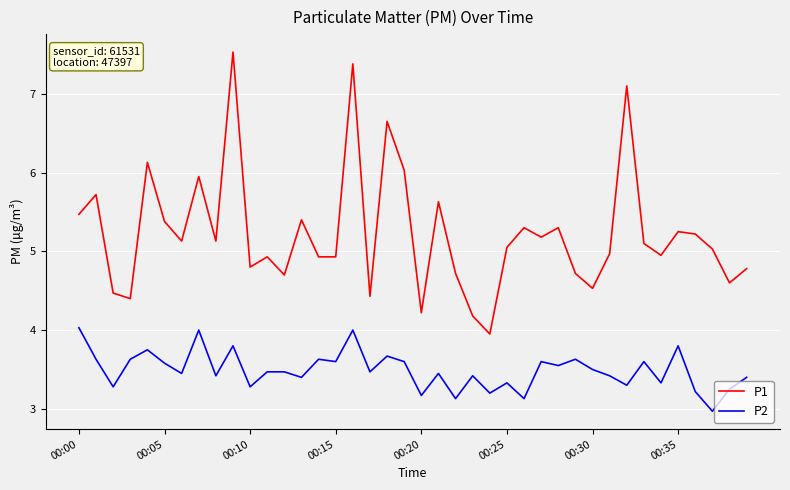

Which series has the largest range (max minus min)?

P1